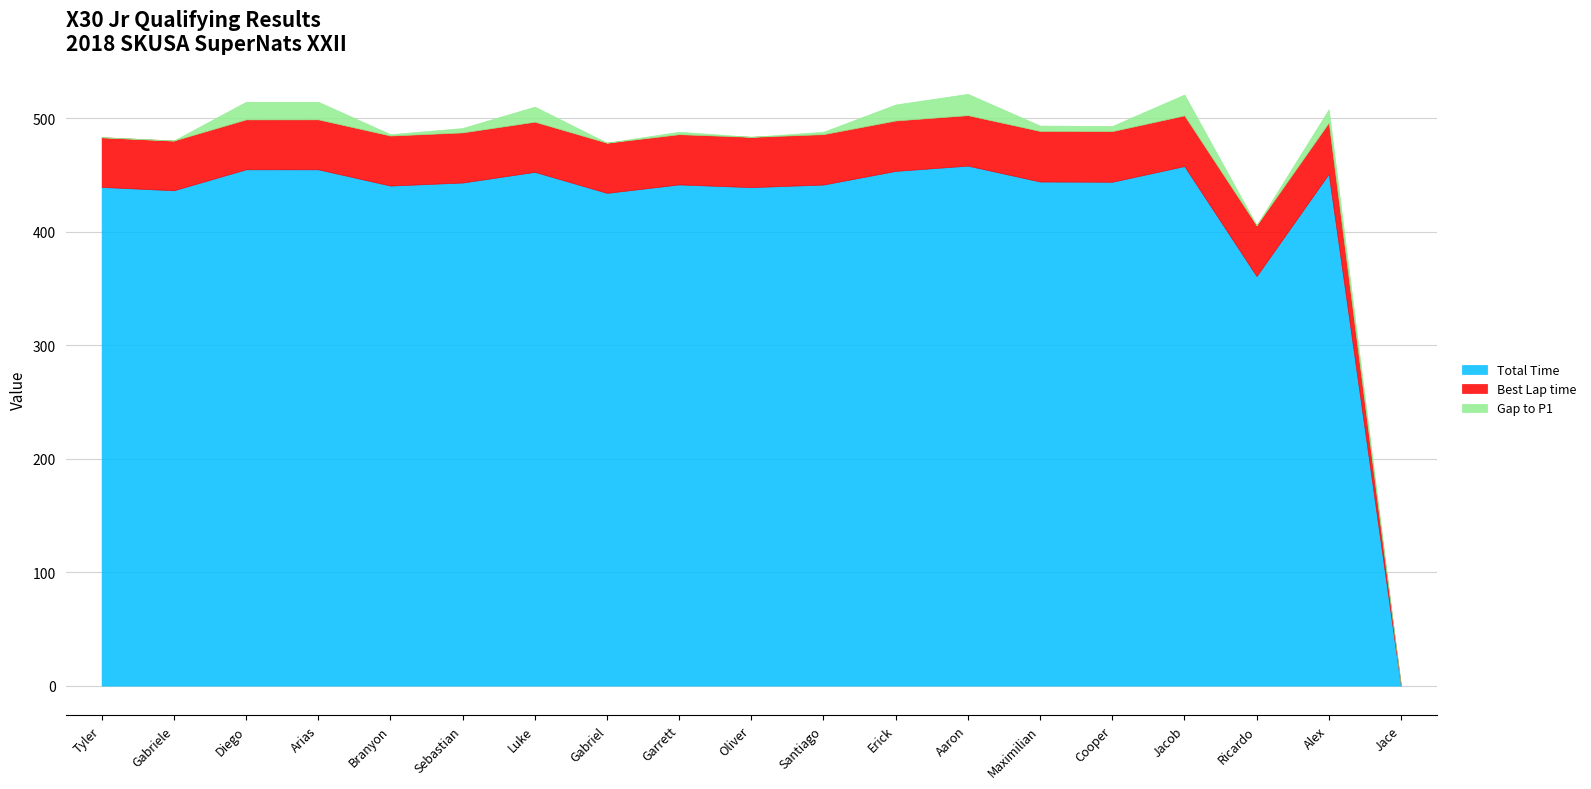

What is the difference between the maximum and minimum values in the Total Time series?

458.2